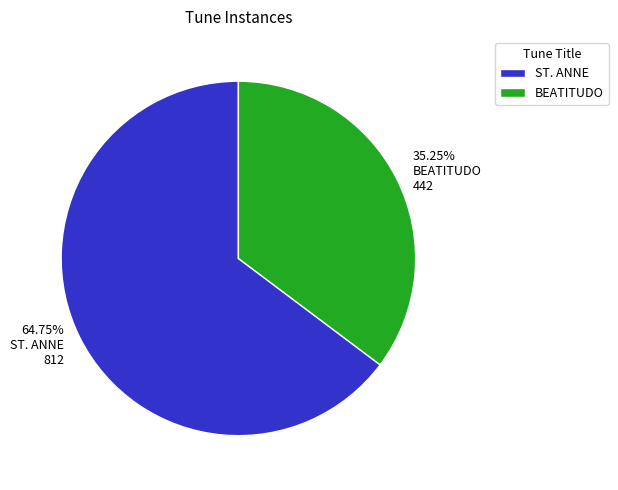

How much of the chart is everything except BEATITUDO?

64.8%